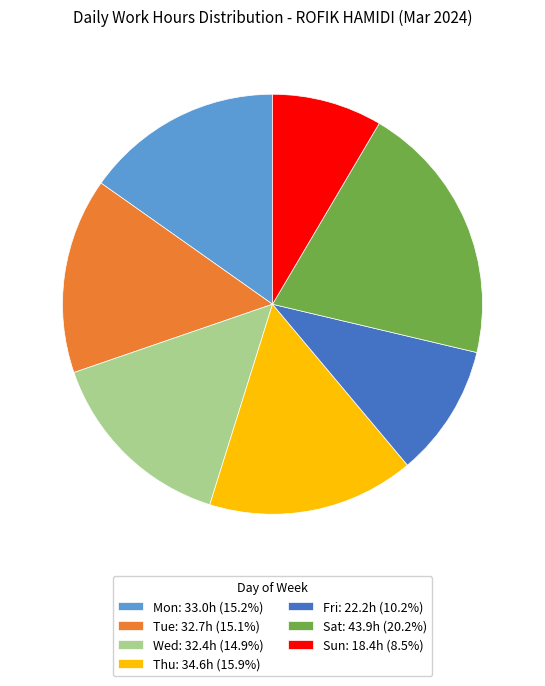

Is Sun: 18.4h (8.5%) the majority of the pie?

No